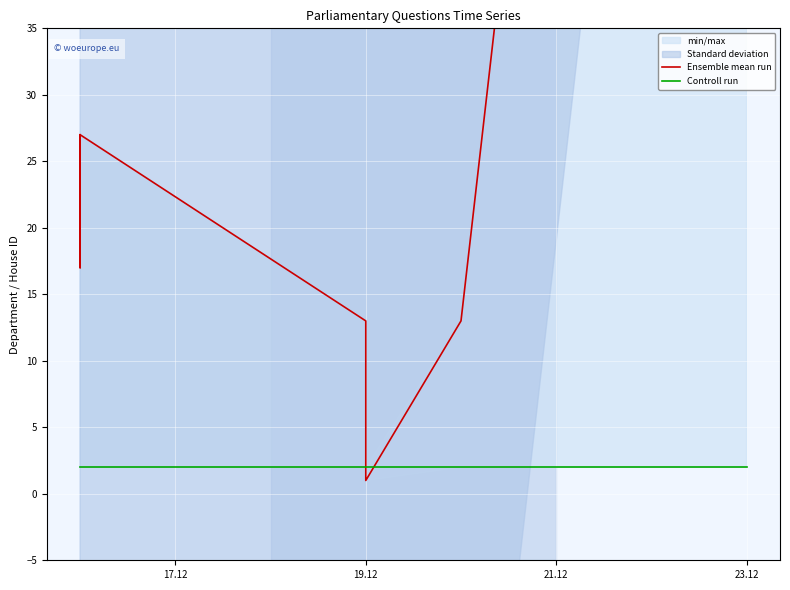

True or false: Ensemble mean run has a value of 3 at 19.12.

False